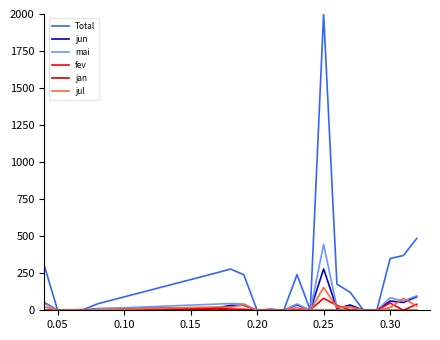

Count the number of categories in the chart.

24